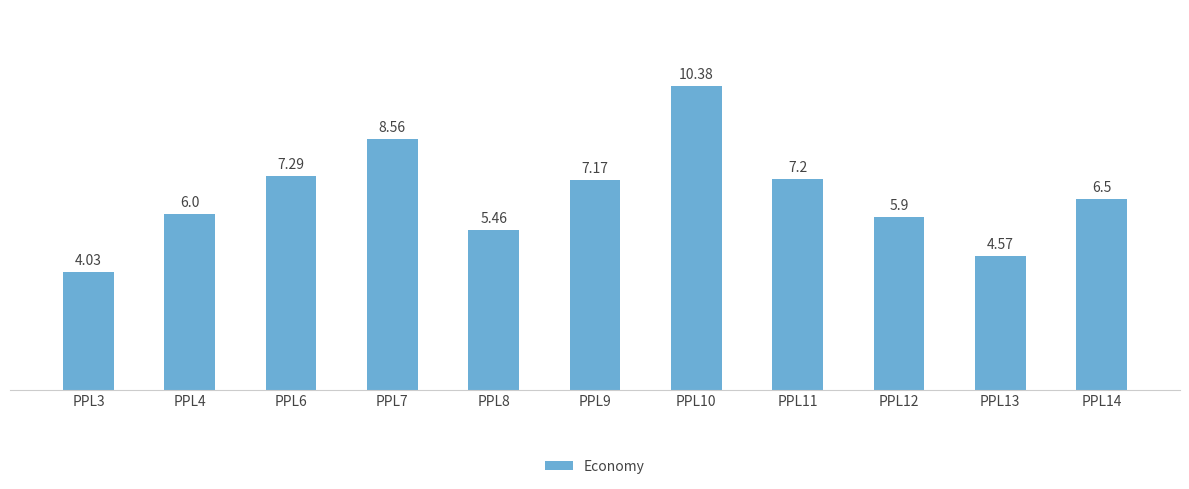

What is the value of the 4th bar from the left?

8.6